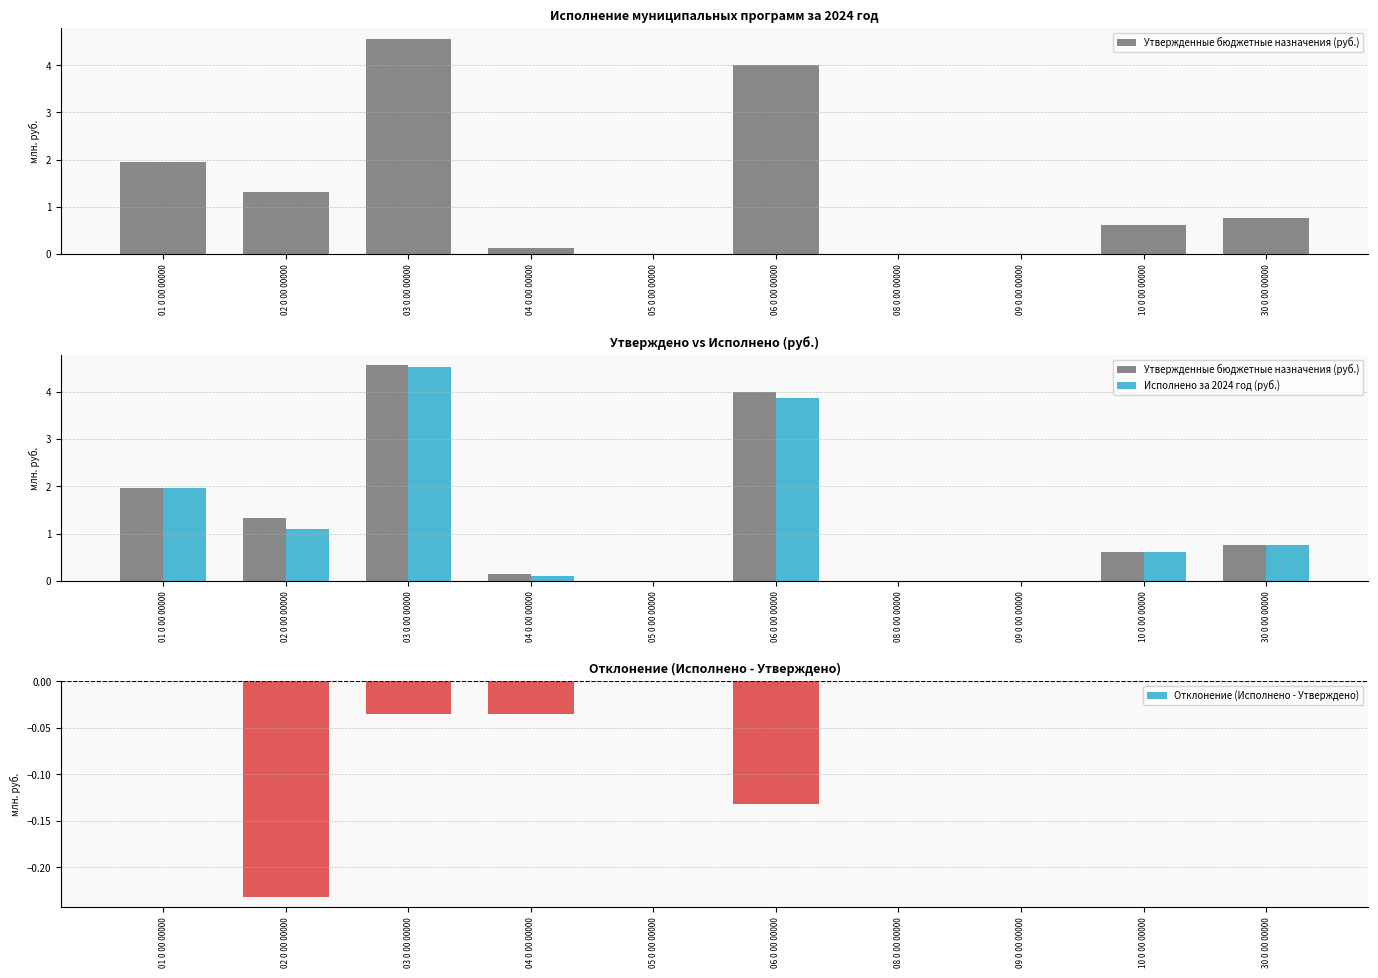

What is the label of the 6th bar from the right?

05 0 00 00000